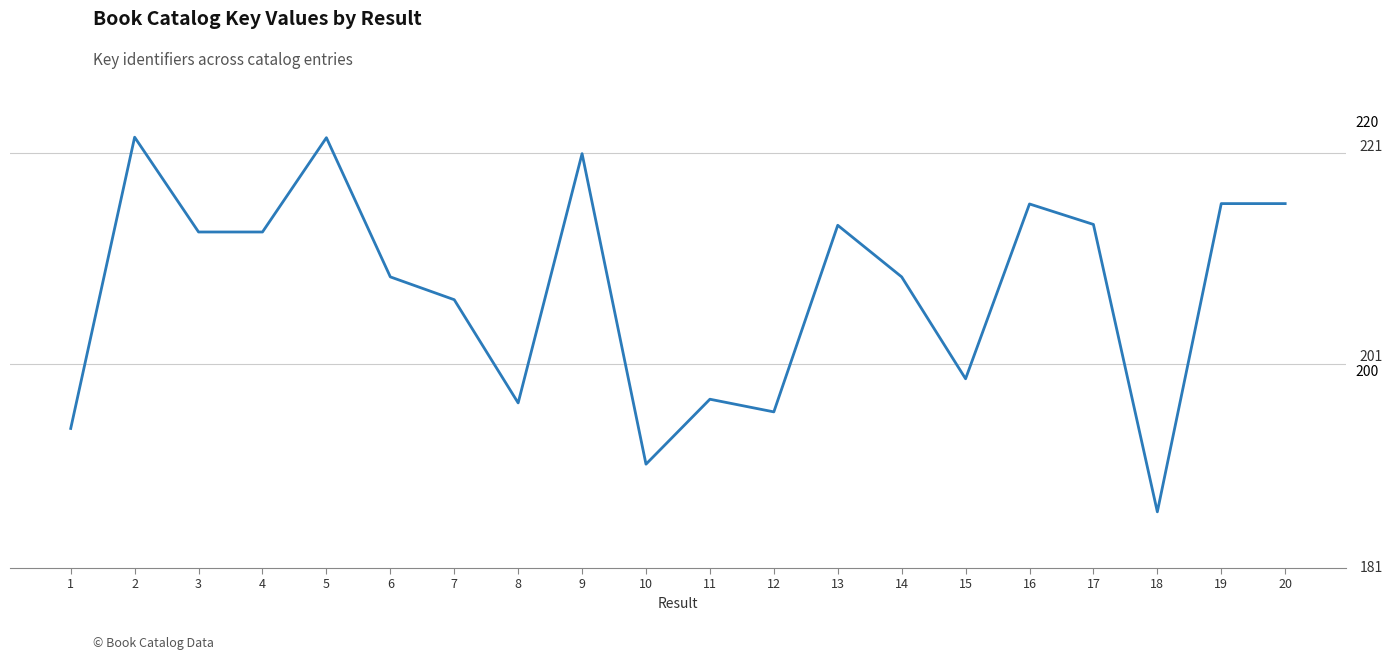

Where is the data nearest to the value 203?

7